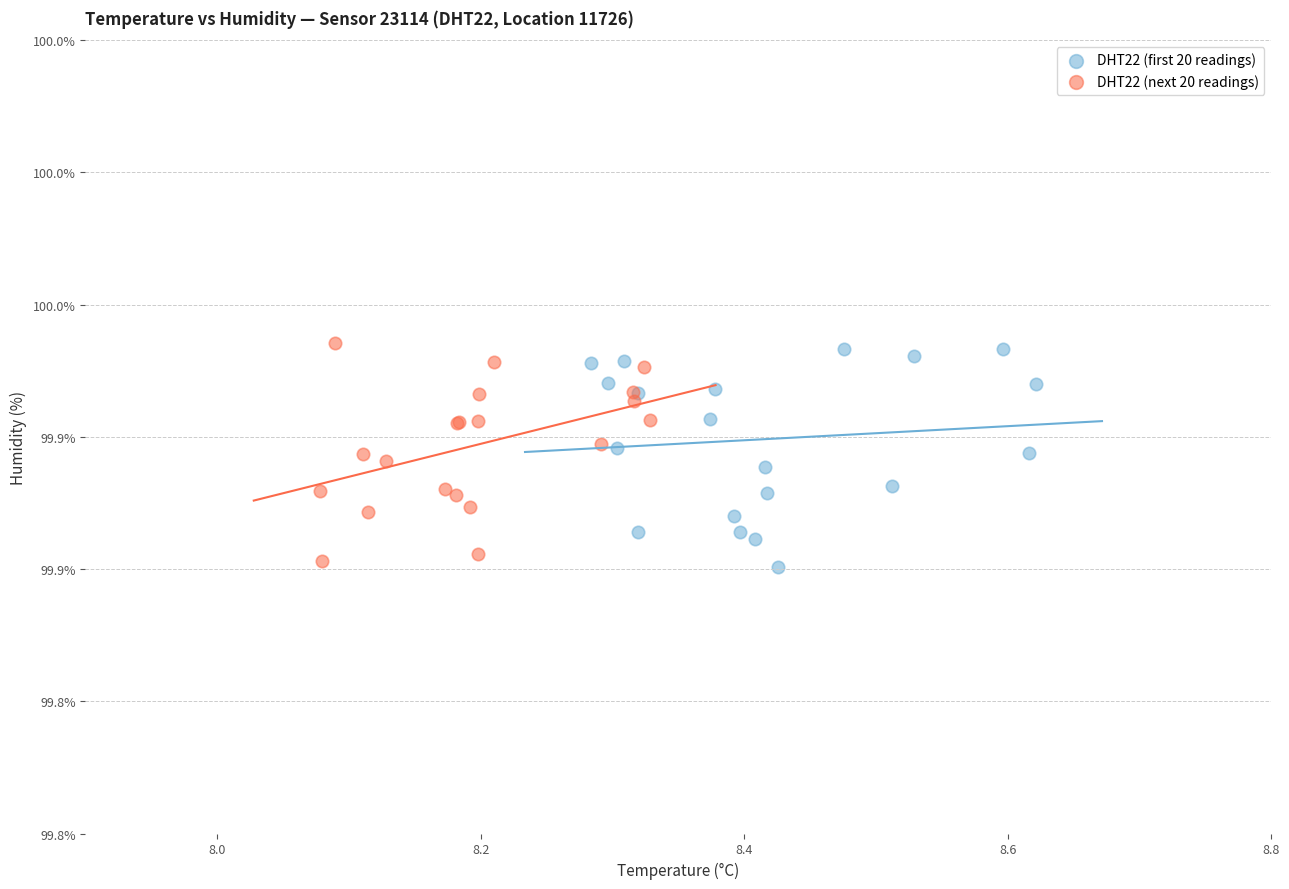

What are all the series names shown in the legend?

DHT22 (first 20 readings), DHT22 (next 20 readings)